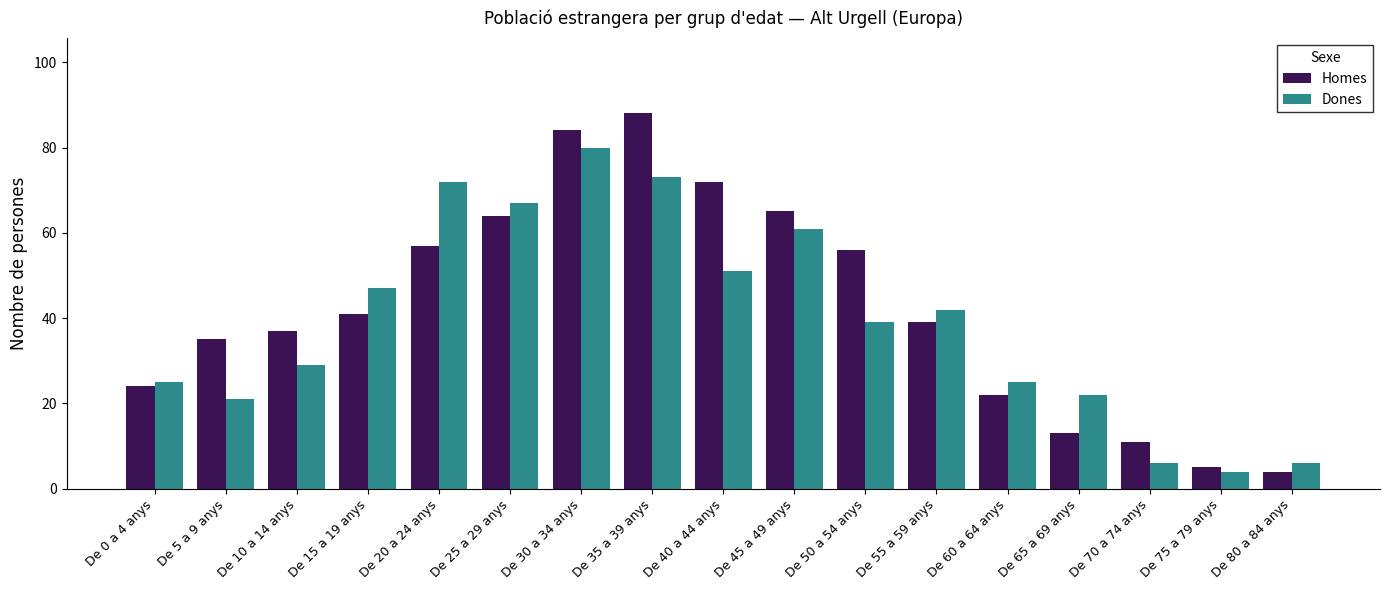

Read the Dones value at De 35 a 39 anys.

73